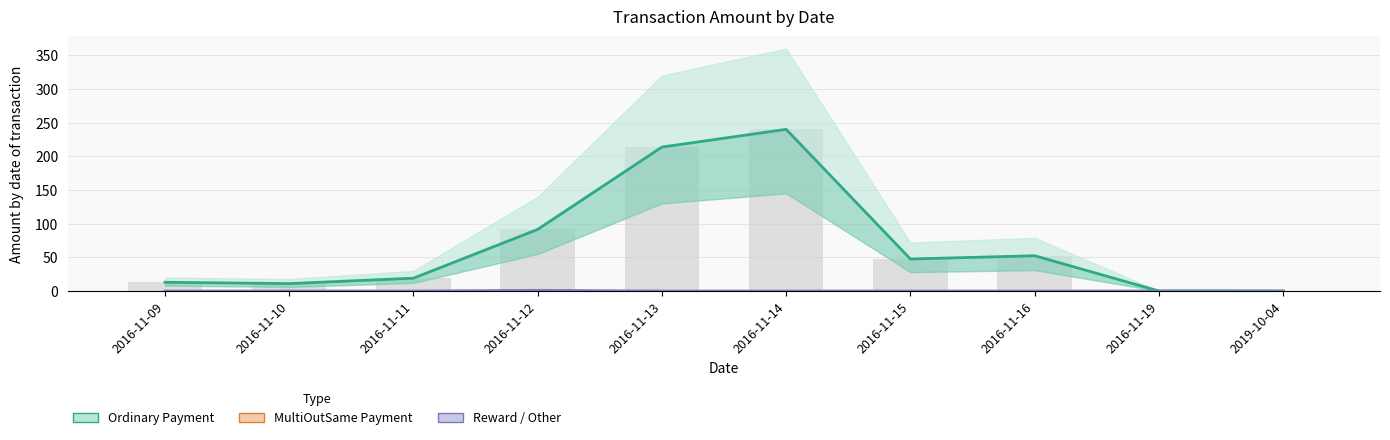

The value of Ordinary Payment at 2016-11-12 is 91.5. True or false?

True